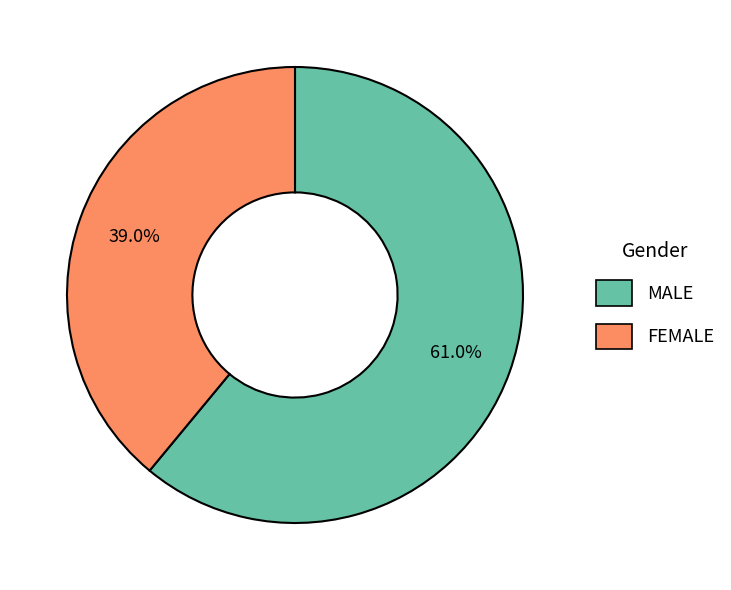

How much of the chart is everything except FEMALE?

61.0%